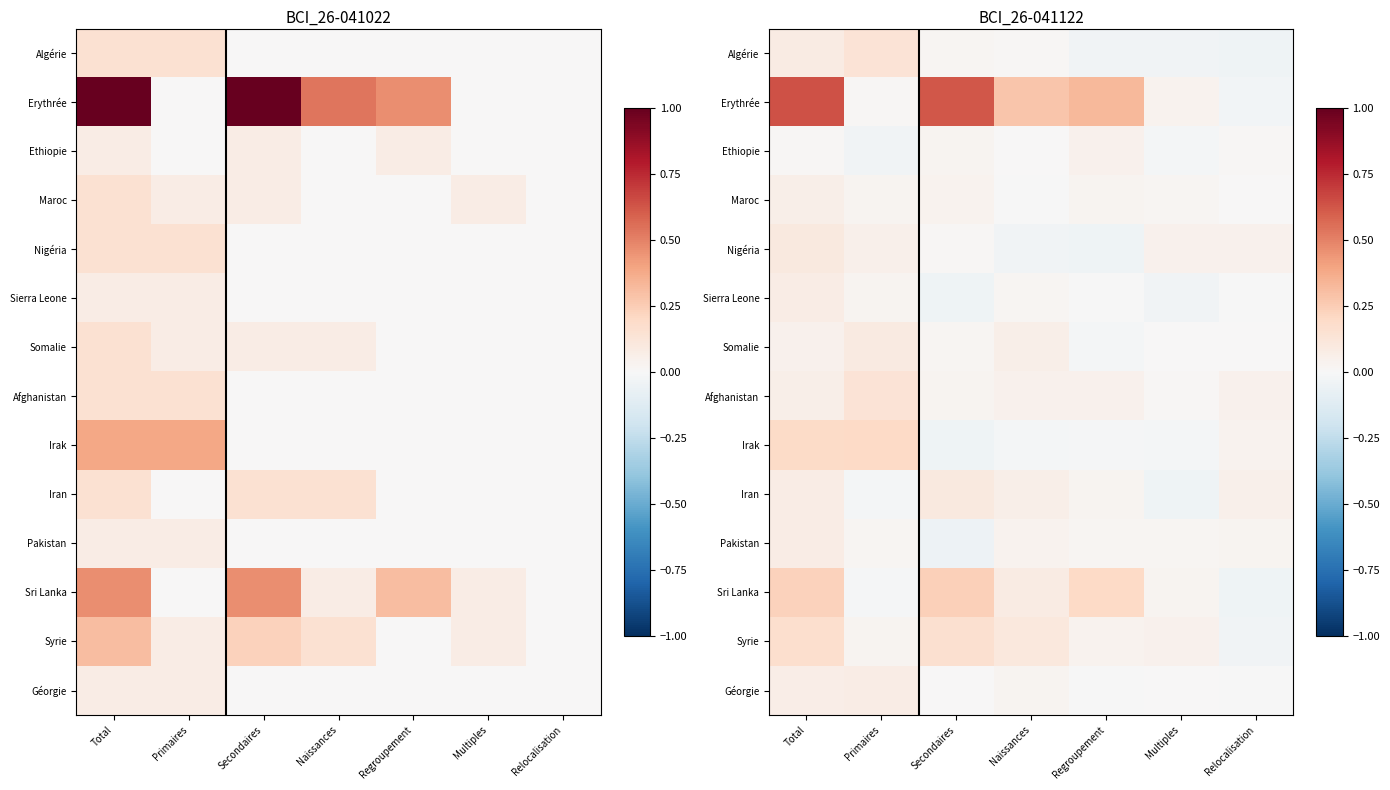

Which series has the widest spread of values?

Erythrée